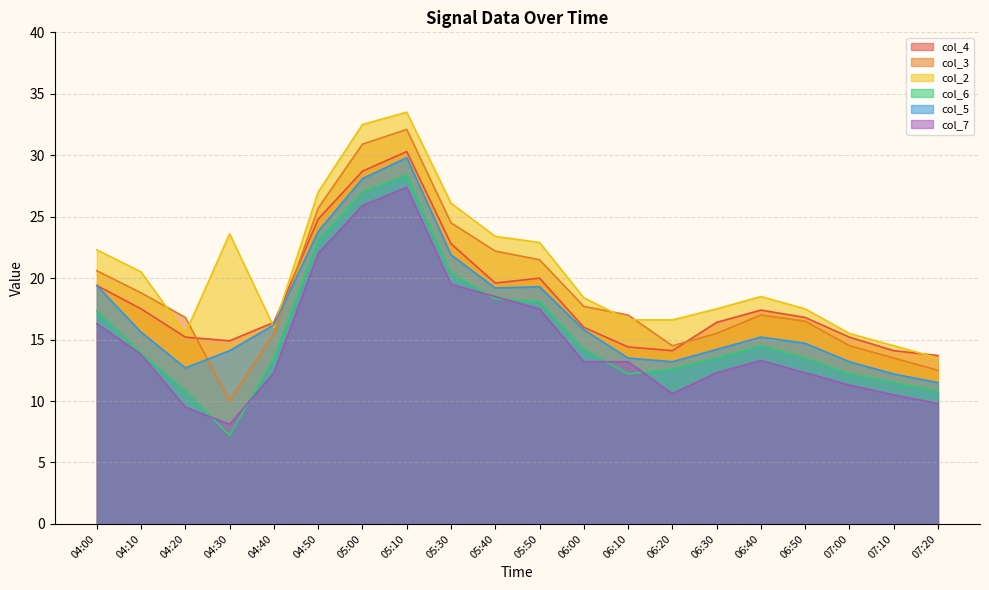

Rank the categories by col_3 value from lowest to highest.

04:30, 07:20, 07:10, 06:20, 07:00, 04:40, 06:30, 06:50, 04:20, 06:10, 06:40, 06:00, 04:10, 04:00, 05:50, 05:40, 05:30, 04:50, 05:00, 05:10